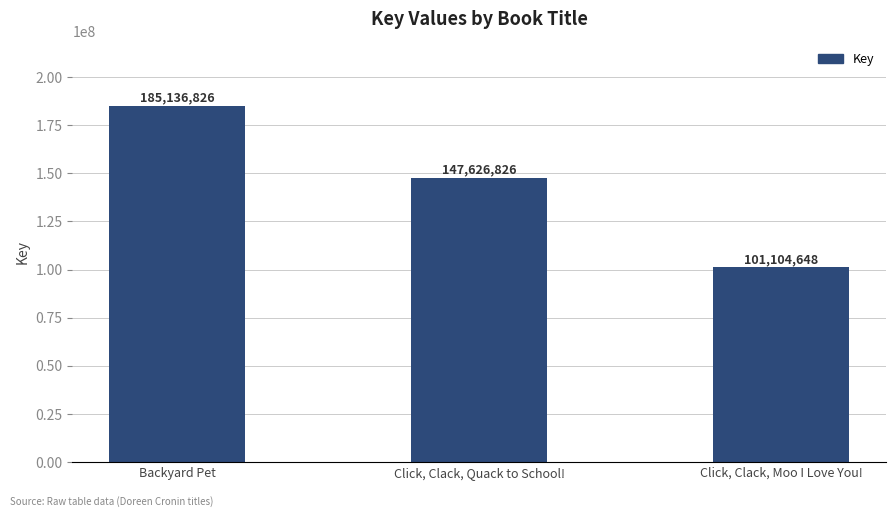

What position from the right is Backyard Pet?

3